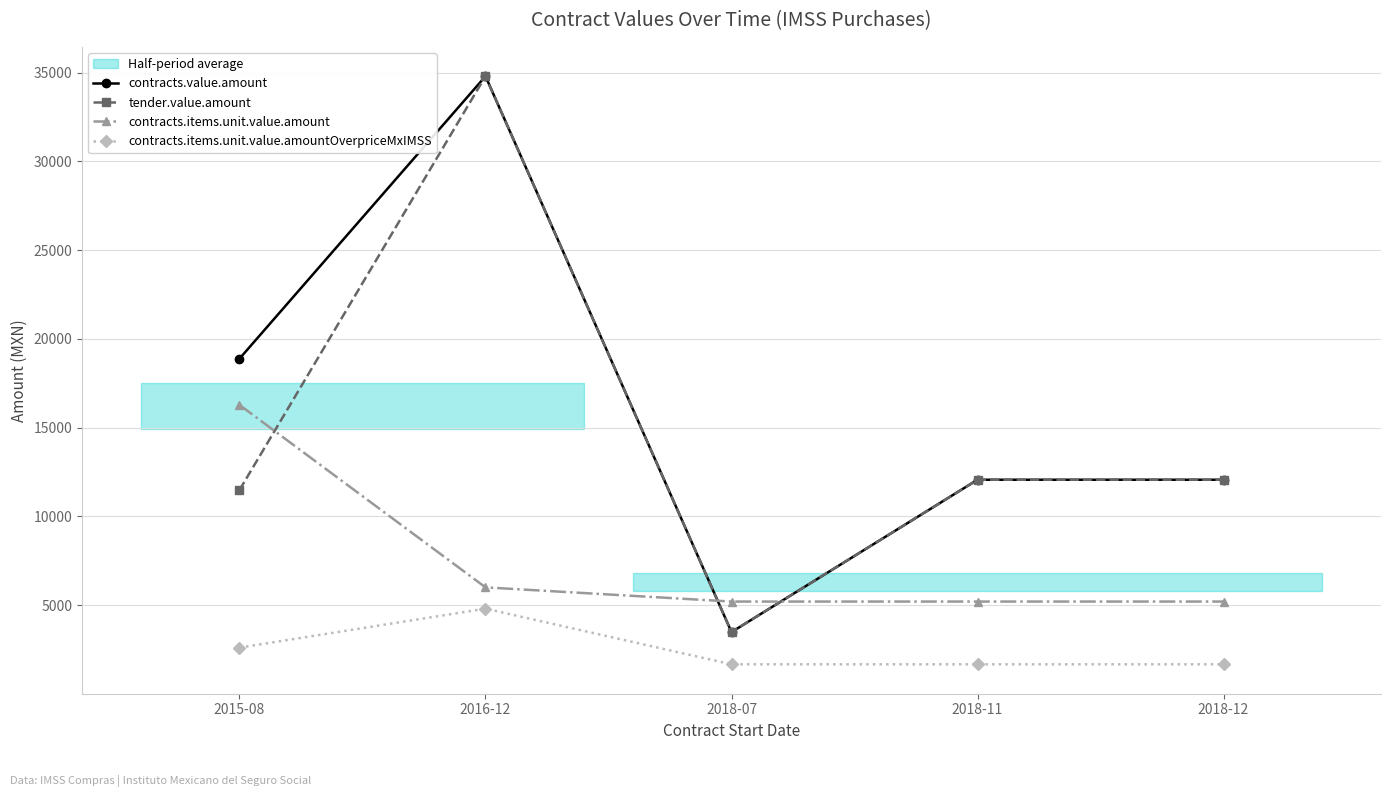

True or false: contracts.items.unit.value.amountOverpriceMxIMSS and tender.value.amount intersect in this chart.

False